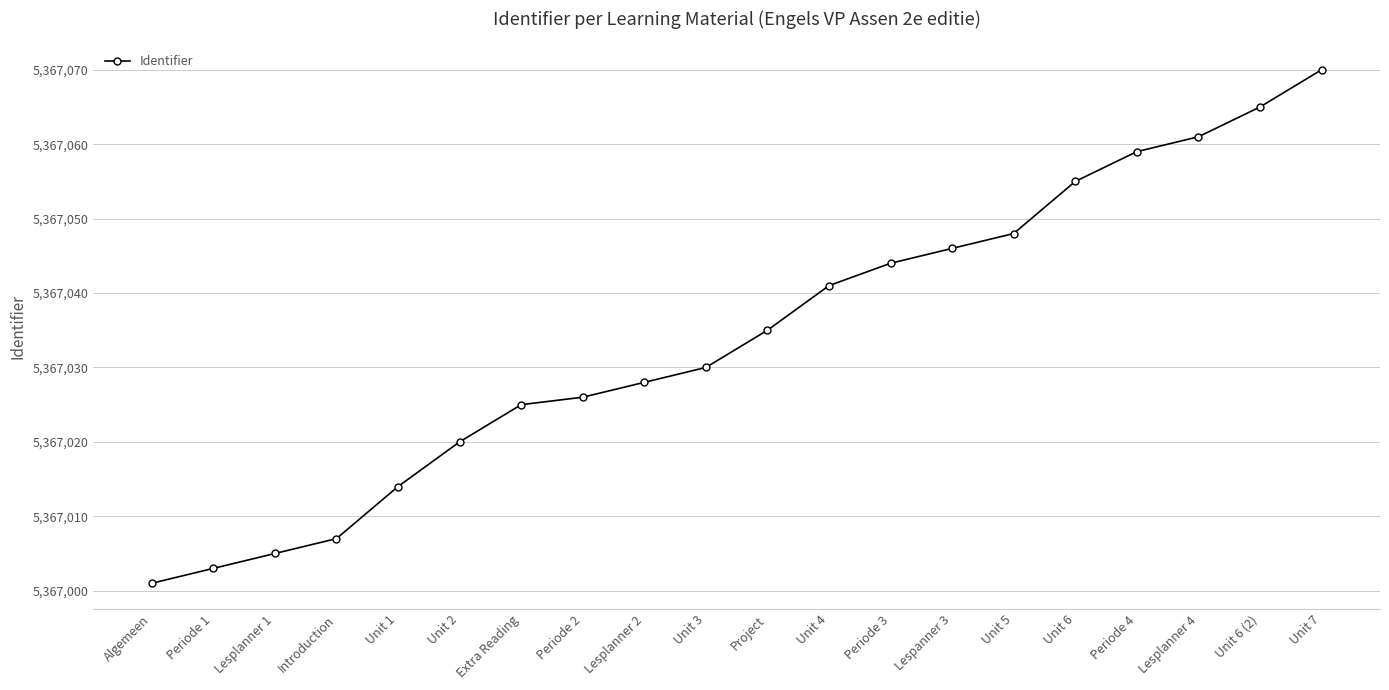

The value at Lesplanner 1 is 5367005. True or false?

True